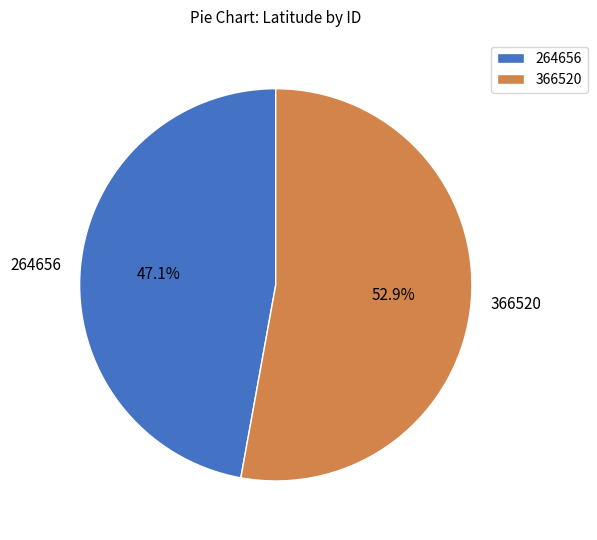

Rank the categories by value from highest to lowest.

366520, 264656